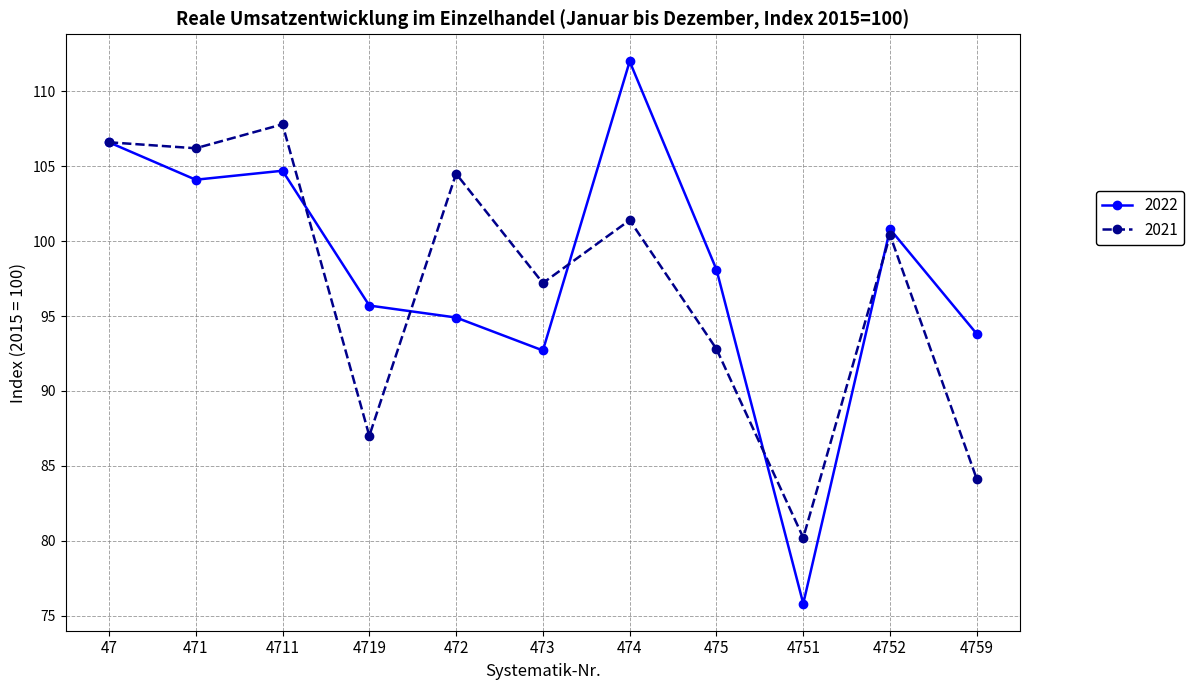

What value does the 2022 series have at 473?

92.7